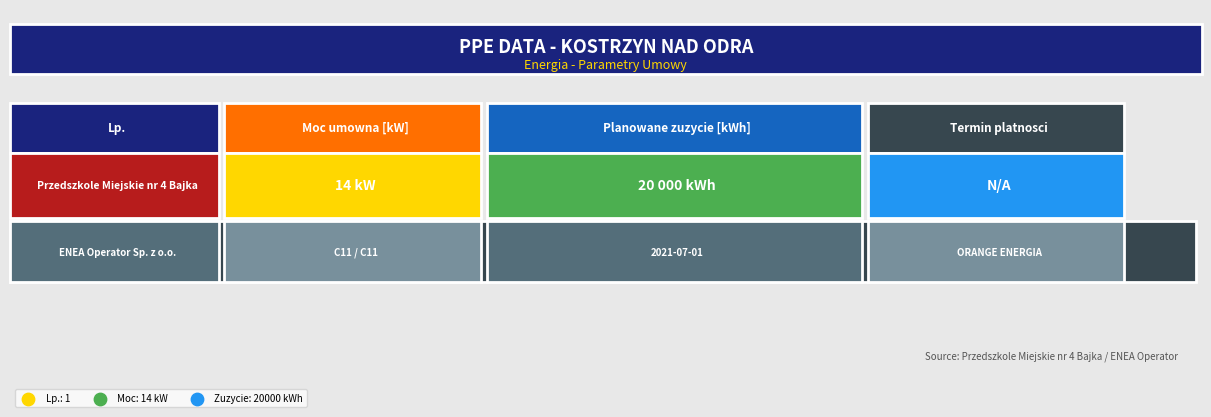

Count the number of values greater than 14.

1